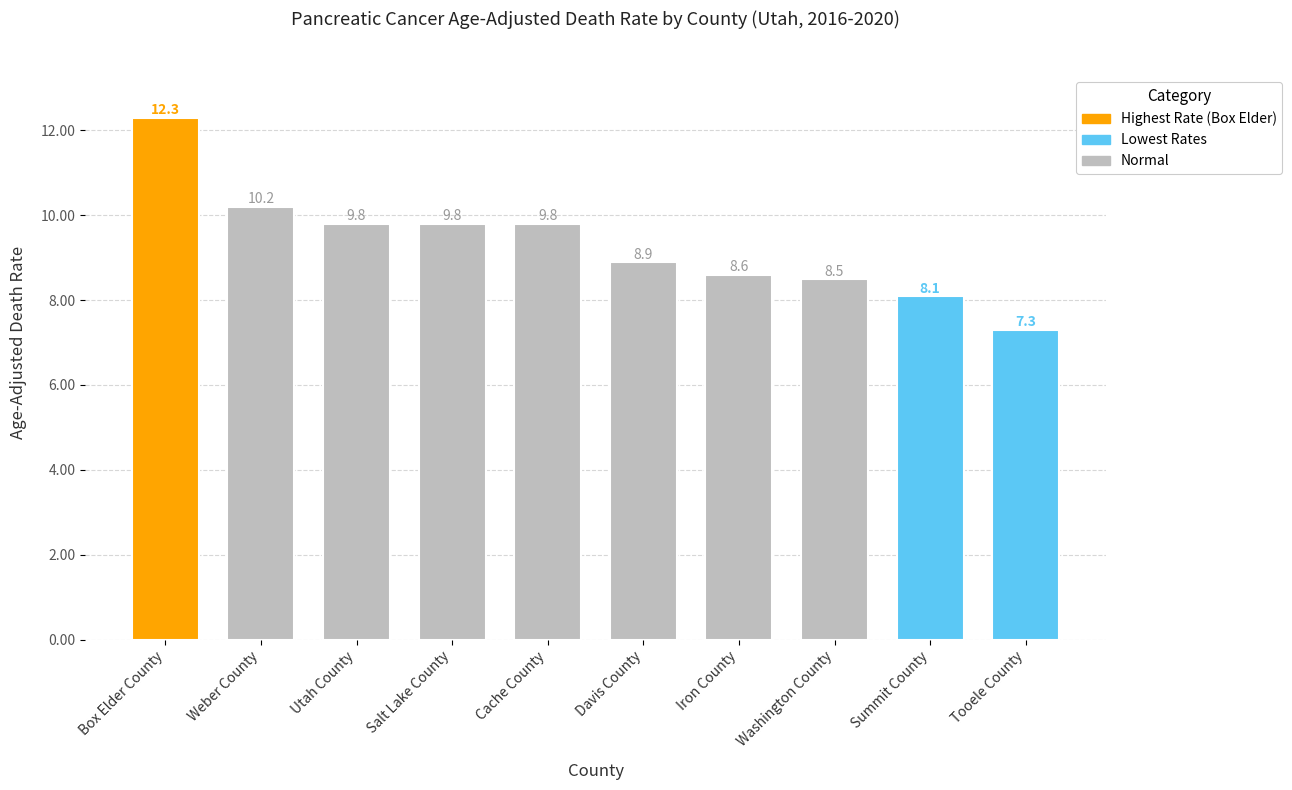

What is the maximum value shown in the chart?

12.3